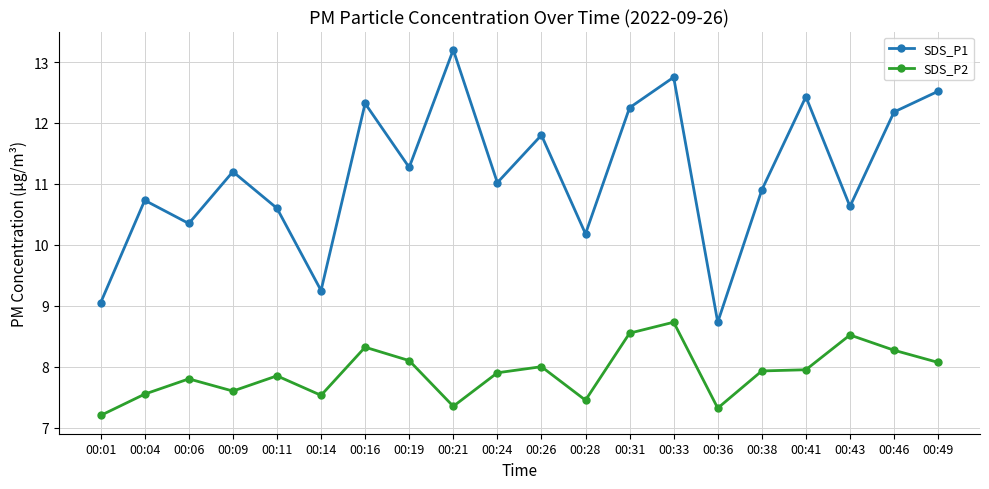

At 00:43, list the series in order from largest to smallest.

SDS_P1, SDS_P2